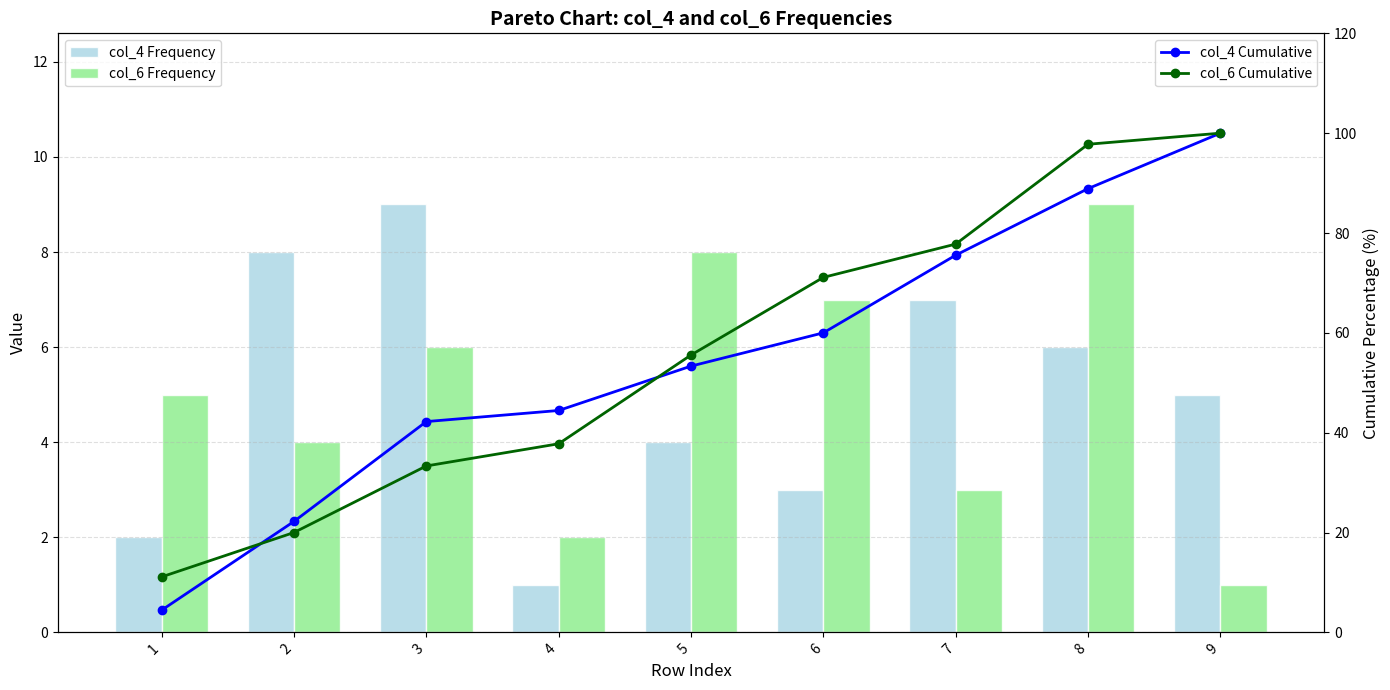

What is the difference between the second highest and second lowest values in the col_6 Frequency series?

6.0